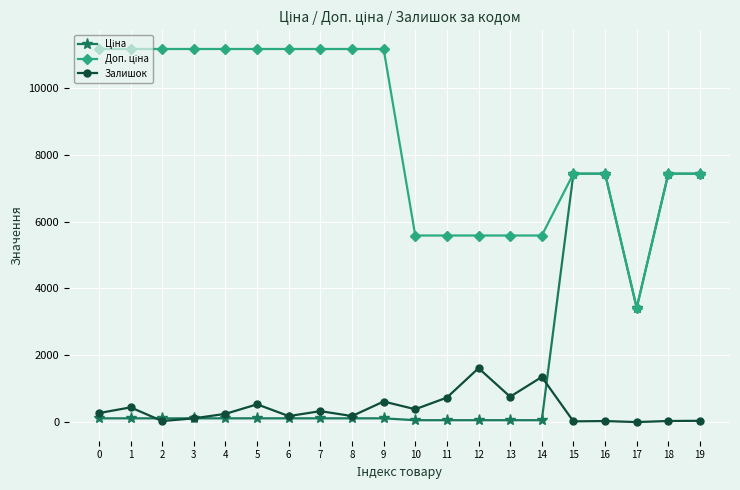

What is the maximum value for Залишок?

1614.0